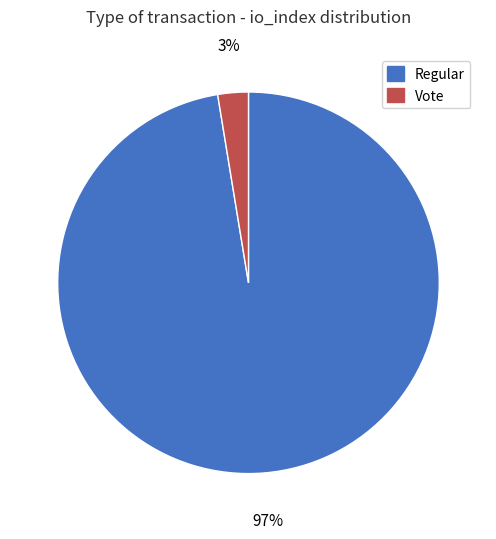

Is it true that Vote is 3% of the pie?

True